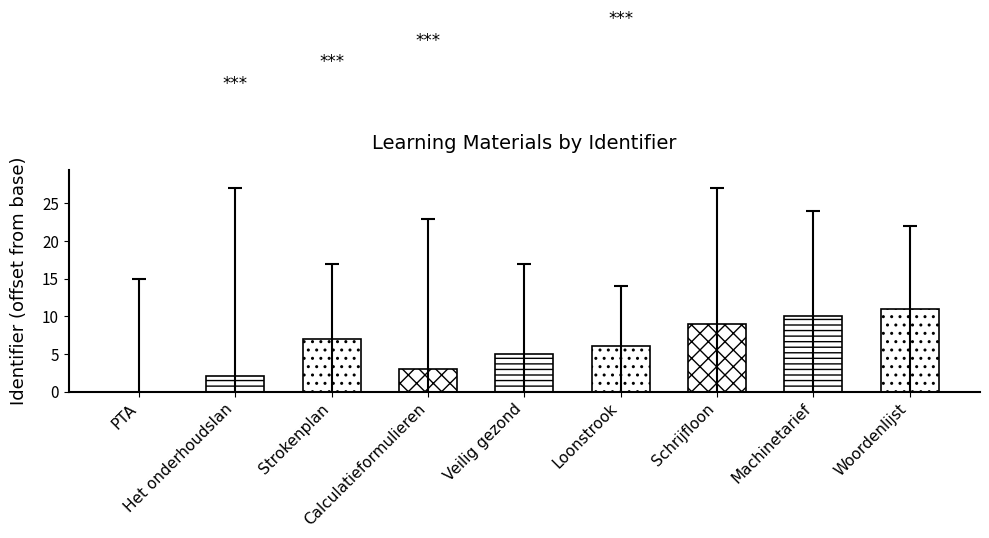

What value does the data have at Machinetarief?

10